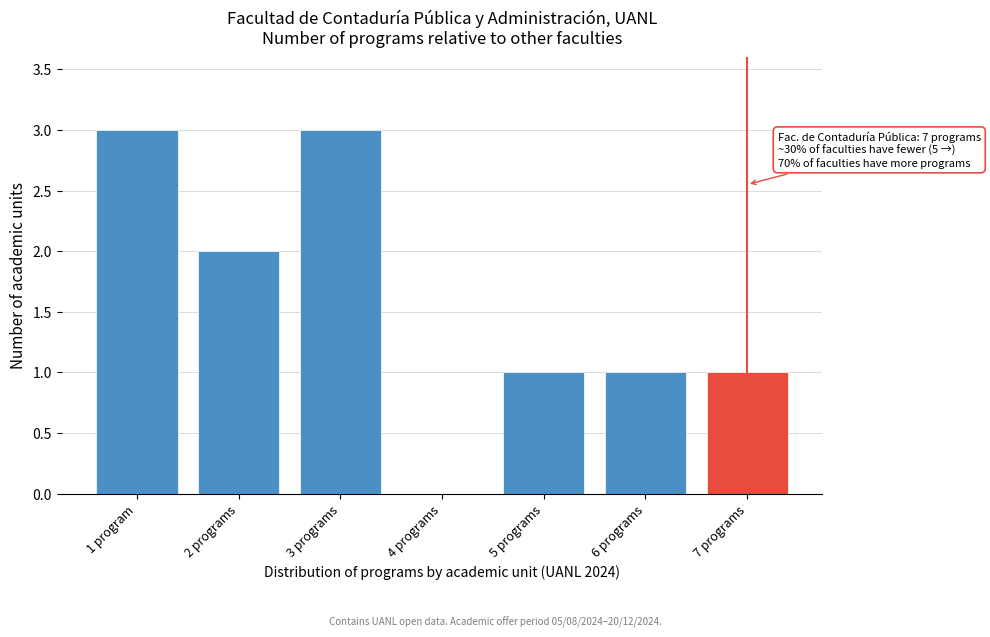

Reading left to right, what are all the values shown in this chart?

1 program=3	2 programs=2	3 programs=3	4 programs=0	5 programs=1	6 programs=1	7 programs=1